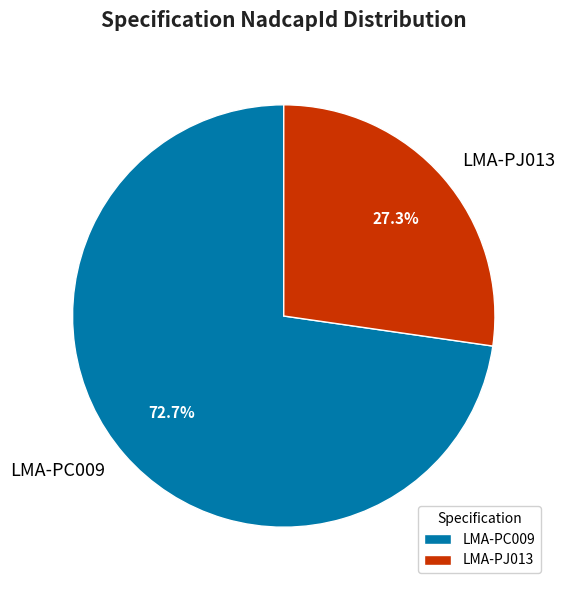

Does LMA-PC009 account for over 50% of the chart?

Yes